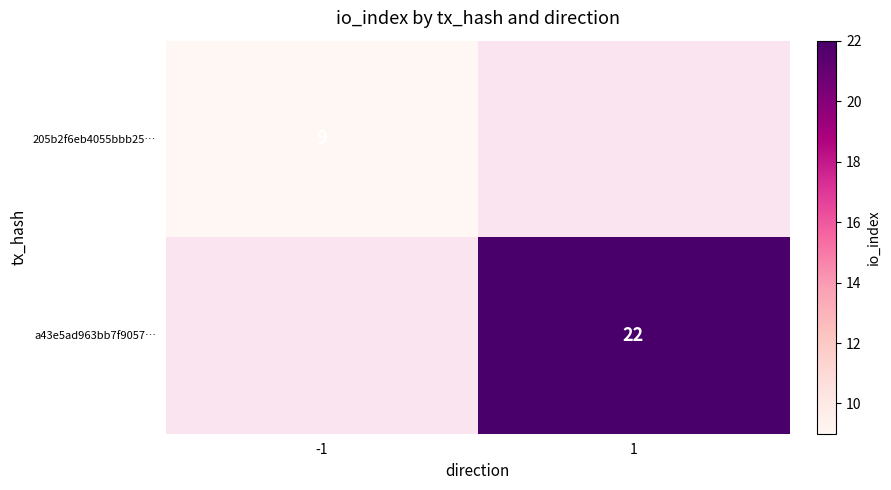

True or false: a43e5ad963bb7f9057… has a value of 30 at 1.

False